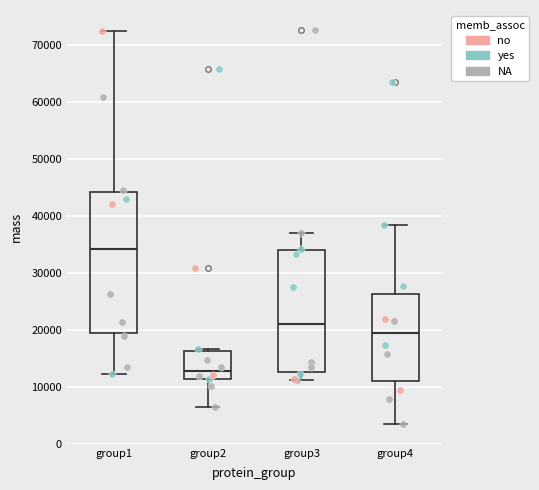

Where does the lower whisker of the box for group4 end on the y-axis? The values are not printed on the chart, so give them approximately, as read against the axis.

3000